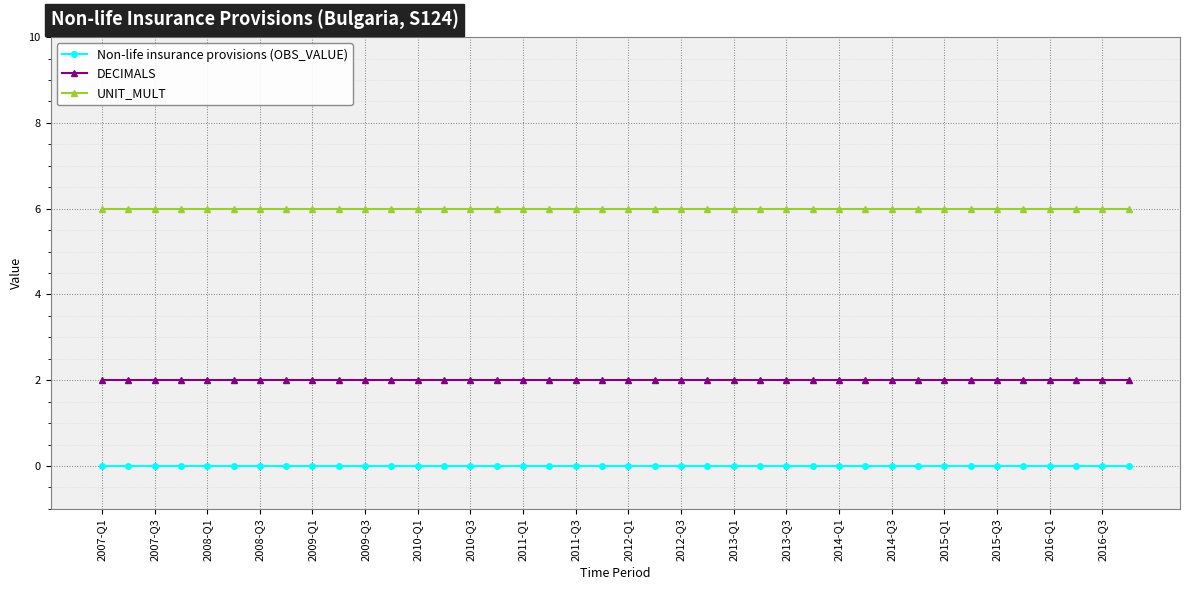

Which series has the largest total across all categories?

UNIT_MULT